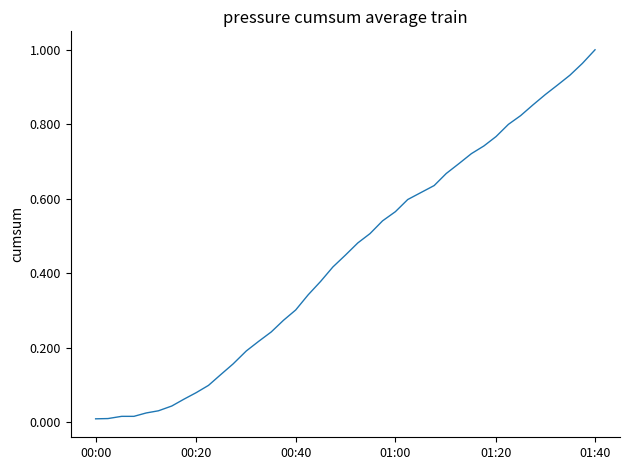

Which category has the highest value across all series?

01:40